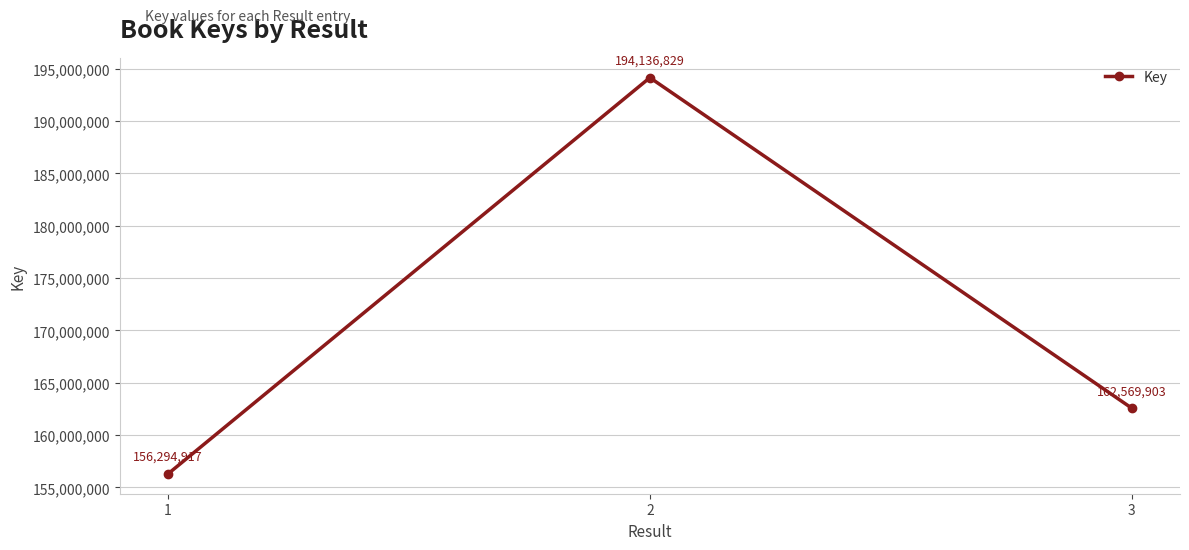

What is the sum of all values?

513001649